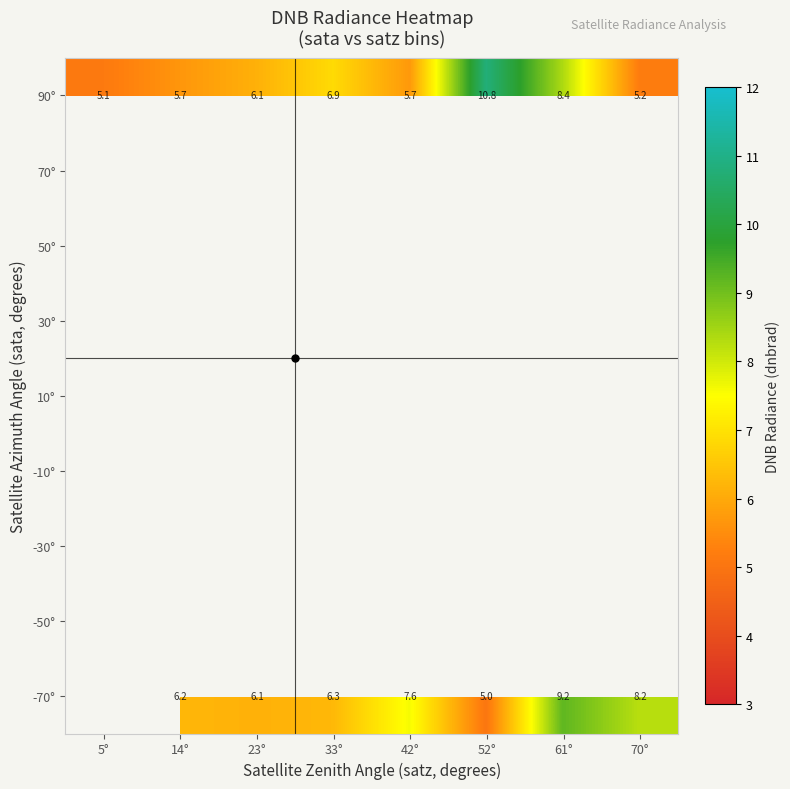

How many data points in -70° are above 6?

6